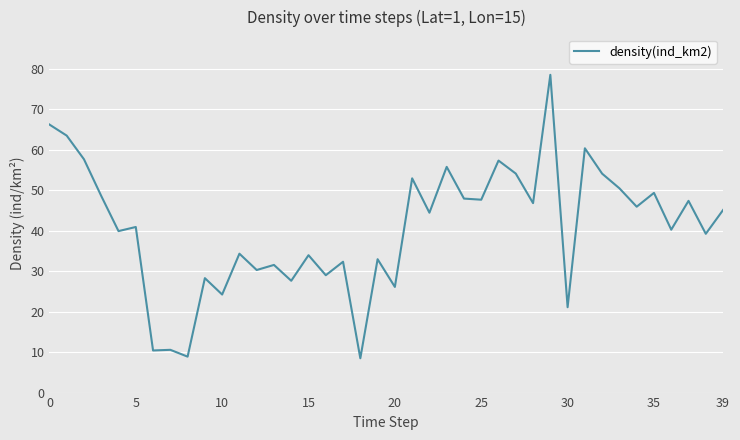

What is the difference between the maximum and minimum values?

70.0